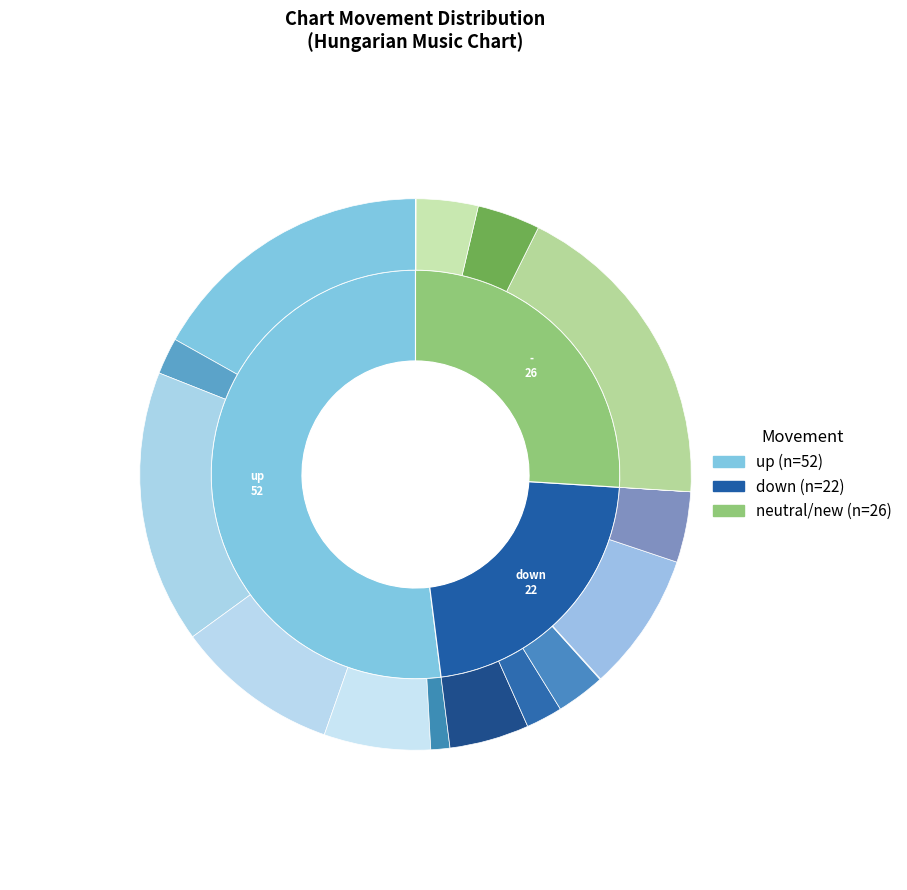

Which category has the biggest portion of the pie?

up